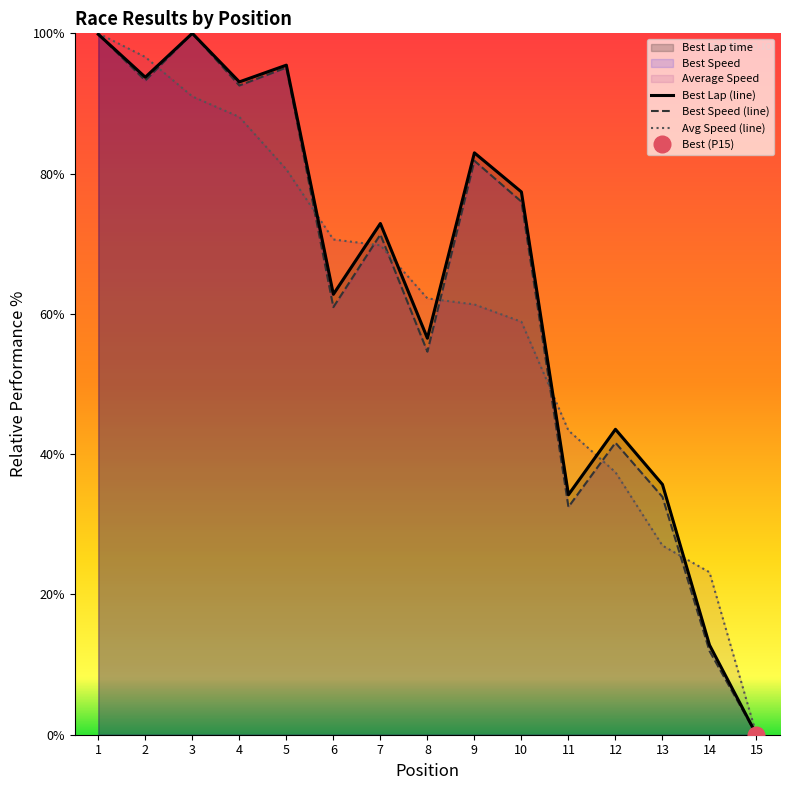

True or false: Total Time has a value of 69.8 at 7.

True